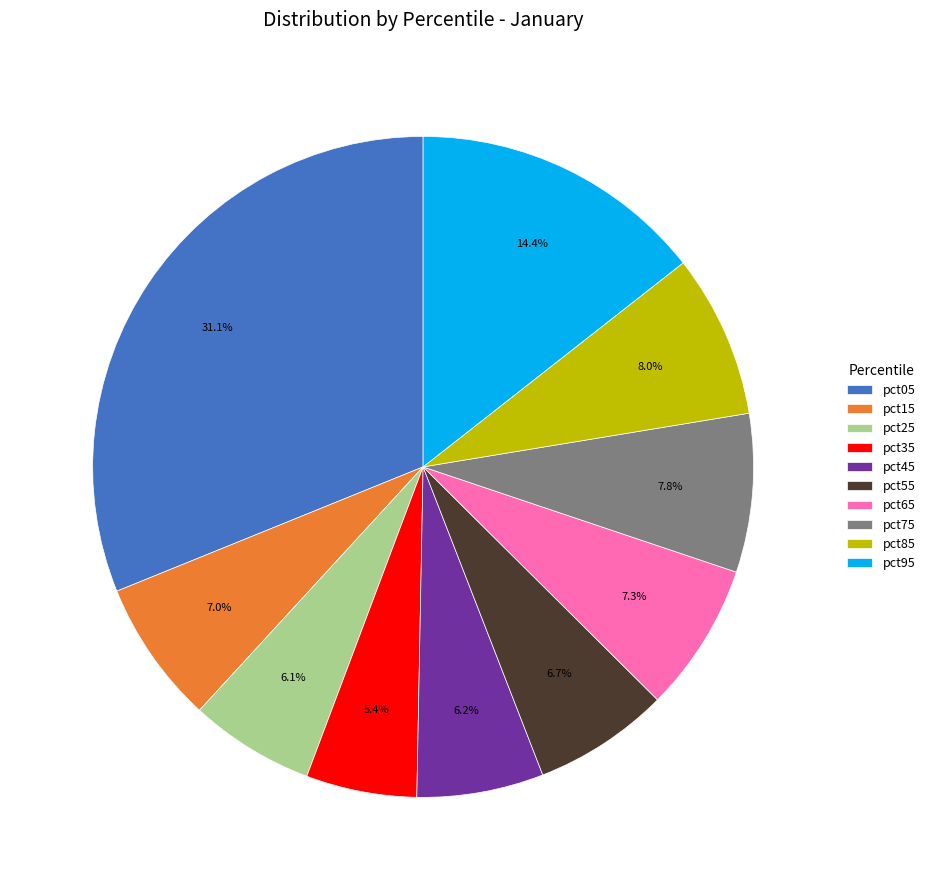

Which category has the biggest portion of the pie?

pct05